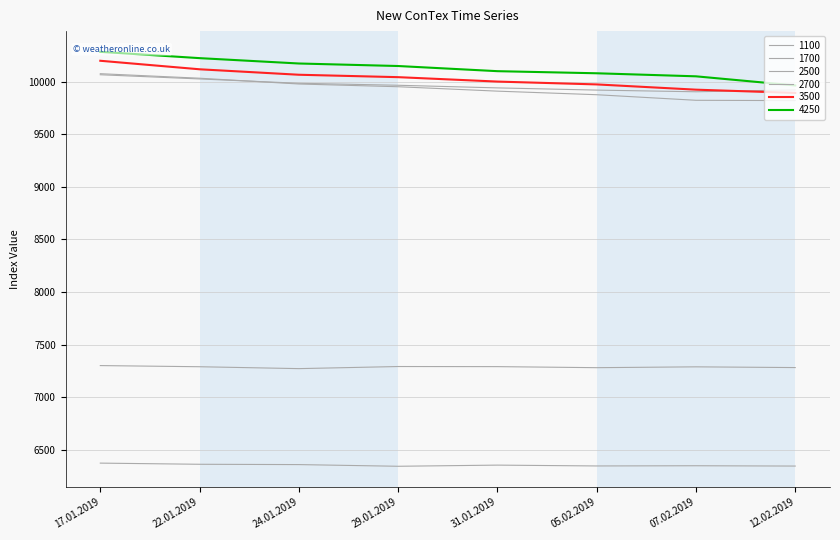

List the labels in order of 3500 value, smallest first.

12.02.2019, 07.02.2019, 05.02.2019, 31.01.2019, 29.01.2019, 24.01.2019, 22.01.2019, 17.01.2019